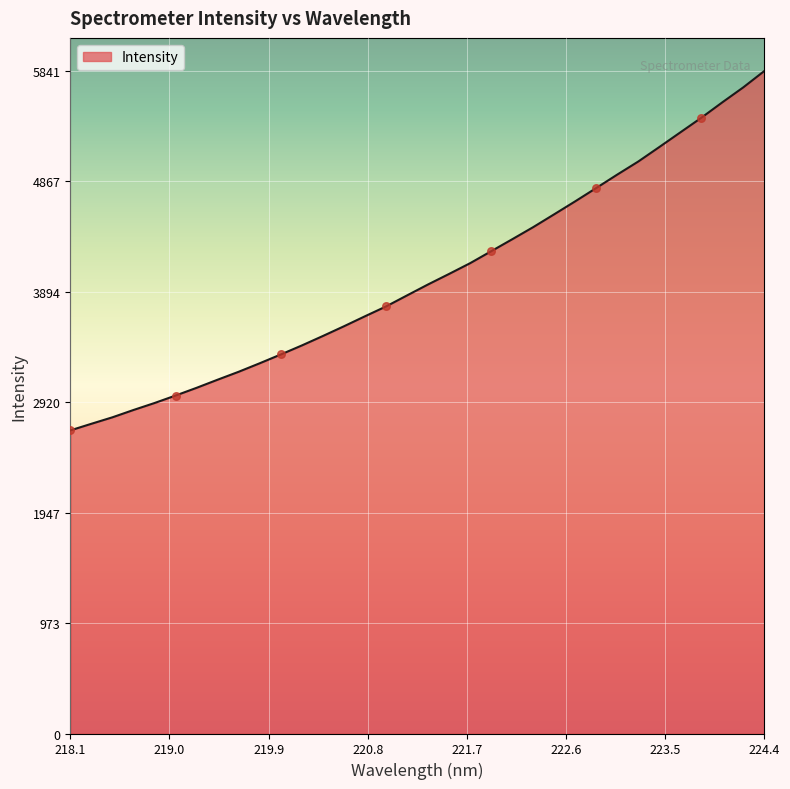

What is the difference between the maximum and minimum values?

3168.7